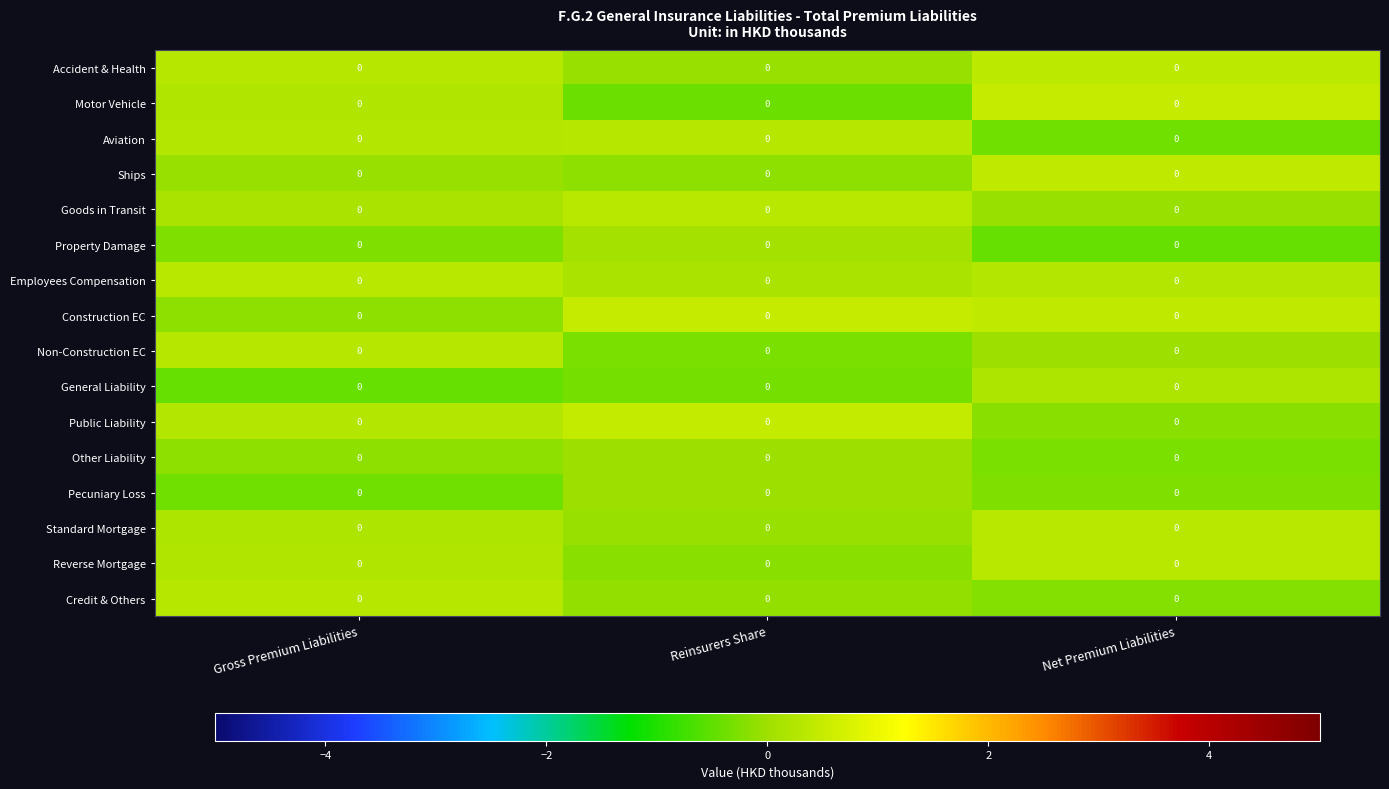

Reading left to right, extract all data points from this chart.

Accident & Health: Gross Premium Liabilities=0.0	Reinsurers Share=0.0	Net Premium Liabilities=0.0
Motor Vehicle: Gross Premium Liabilities=0.0	Reinsurers Share=0.0	Net Premium Liabilities=0.0
Aviation: Gross Premium Liabilities=0.0	Reinsurers Share=0.0	Net Premium Liabilities=0.0
Ships: Gross Premium Liabilities=0.0	Reinsurers Share=0.0	Net Premium Liabilities=0.0
Goods in Transit: Gross Premium Liabilities=0.0	Reinsurers Share=0.0	Net Premium Liabilities=0.0
Property Damage: Gross Premium Liabilities=0.0	Reinsurers Share=0.0	Net Premium Liabilities=0.0
Employees Compensation: Gross Premium Liabilities=0.0	Reinsurers Share=0.0	Net Premium Liabilities=0.0
Construction EC: Gross Premium Liabilities=0.0	Reinsurers Share=0.0	Net Premium Liabilities=0.0
Non-Construction EC: Gross Premium Liabilities=0.0	Reinsurers Share=0.0	Net Premium Liabilities=0.0
General Liability: Gross Premium Liabilities=0.0	Reinsurers Share=0.0	Net Premium Liabilities=0.0
Public Liability: Gross Premium Liabilities=0.0	Reinsurers Share=0.0	Net Premium Liabilities=0.0
Other Liability: Gross Premium Liabilities=0.0	Reinsurers Share=0.0	Net Premium Liabilities=0.0
Pecuniary Loss: Gross Premium Liabilities=0.0	Reinsurers Share=0.0	Net Premium Liabilities=0.0
Standard Mortgage: Gross Premium Liabilities=0.0	Reinsurers Share=0.0	Net Premium Liabilities=0.0
Reverse Mortgage: Gross Premium Liabilities=0.0	Reinsurers Share=0.0	Net Premium Liabilities=0.0
Credit & Others: Gross Premium Liabilities=0.0	Reinsurers Share=0.0	Net Premium Liabilities=0.0